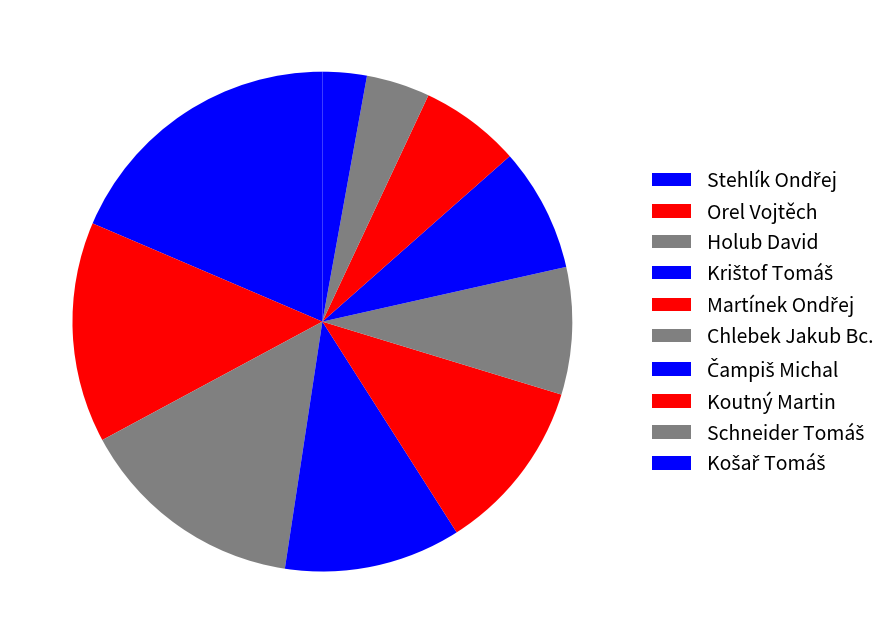

What is the ratio of the value at Krištof Tomáš to the value at Stehlík Ondřej?

0.6